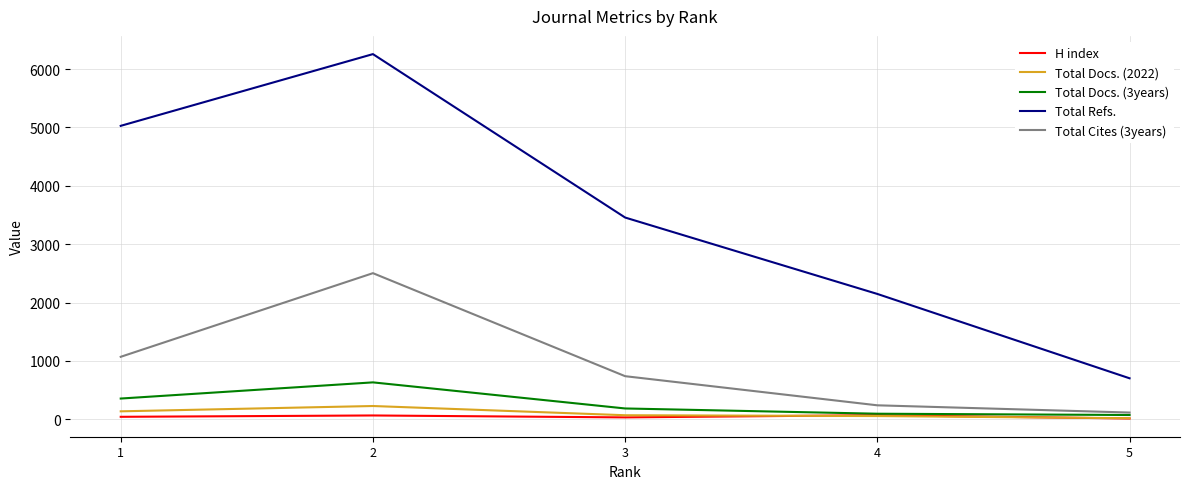

True or false: Total Docs. (2022) and Total Cites (3years) cross at least once.

False